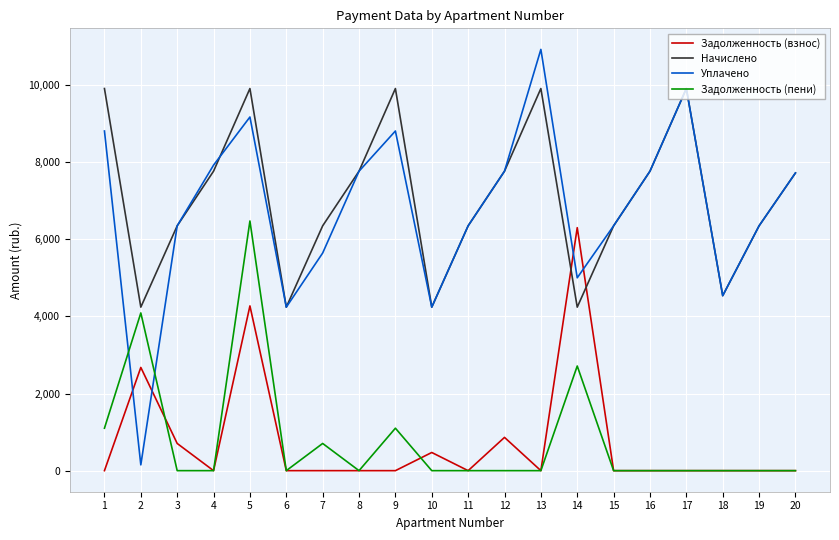

How many lines are shown in the chart?

4